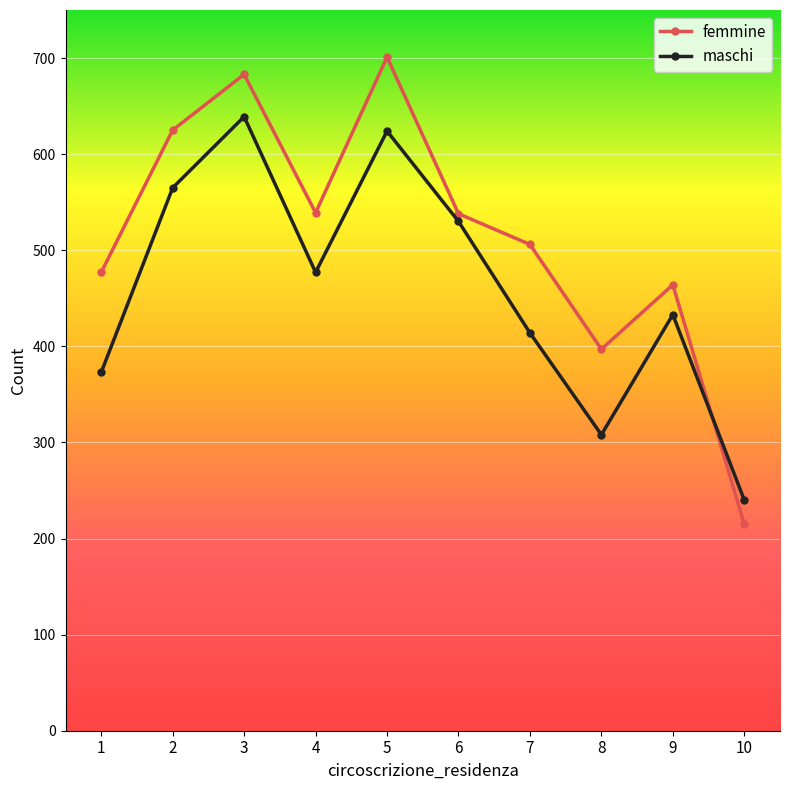

Which label corresponds to the largest value in the chart?

5